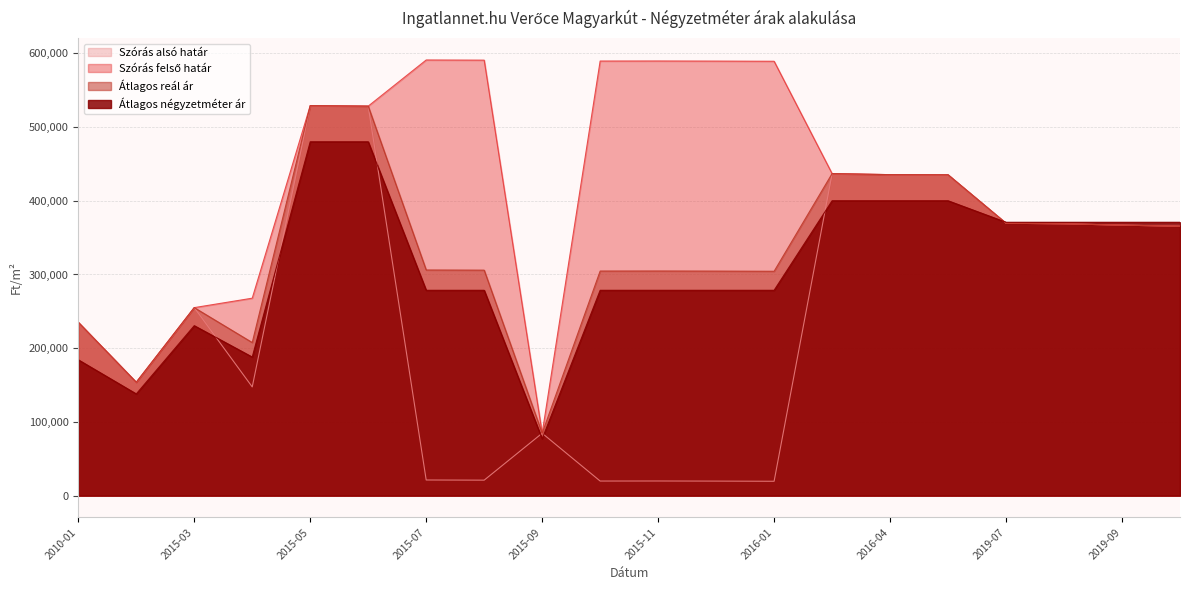

How many interior local valleys does the Átlagos négyzetméter ár series have?

3